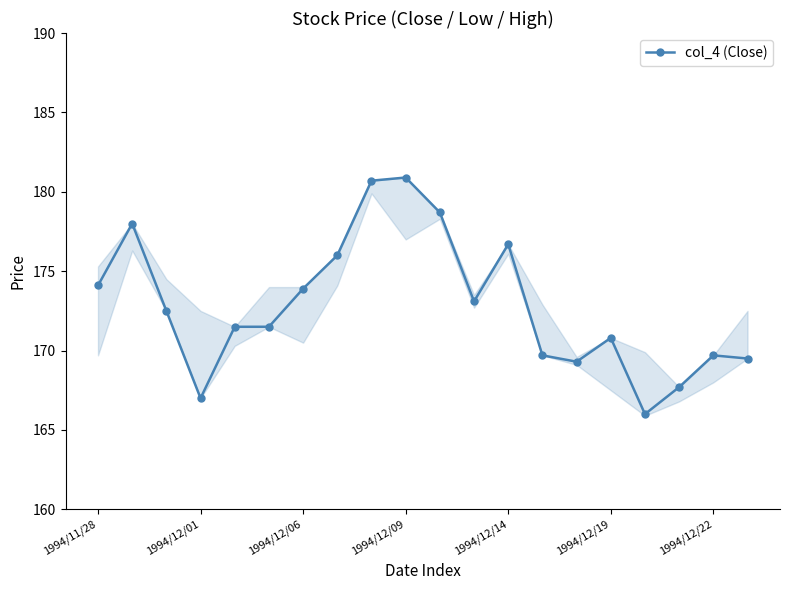

What is the greatest value displayed?

180.9